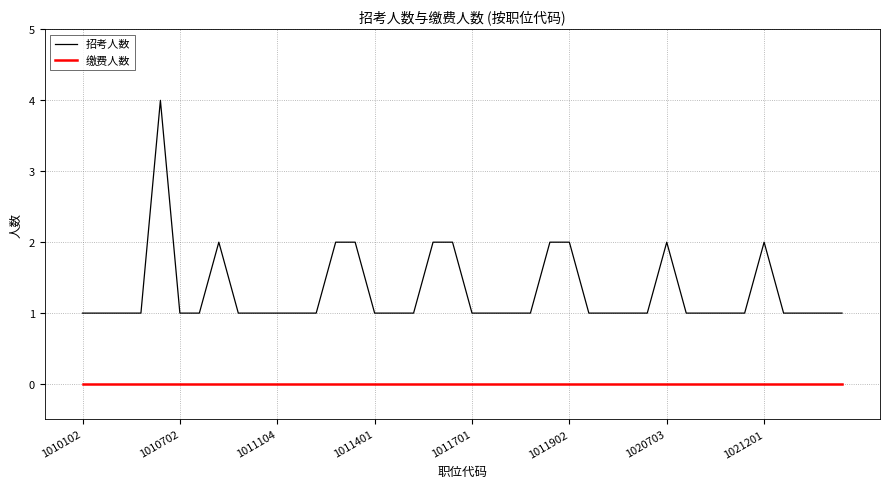

How many lines are shown in the chart?

2